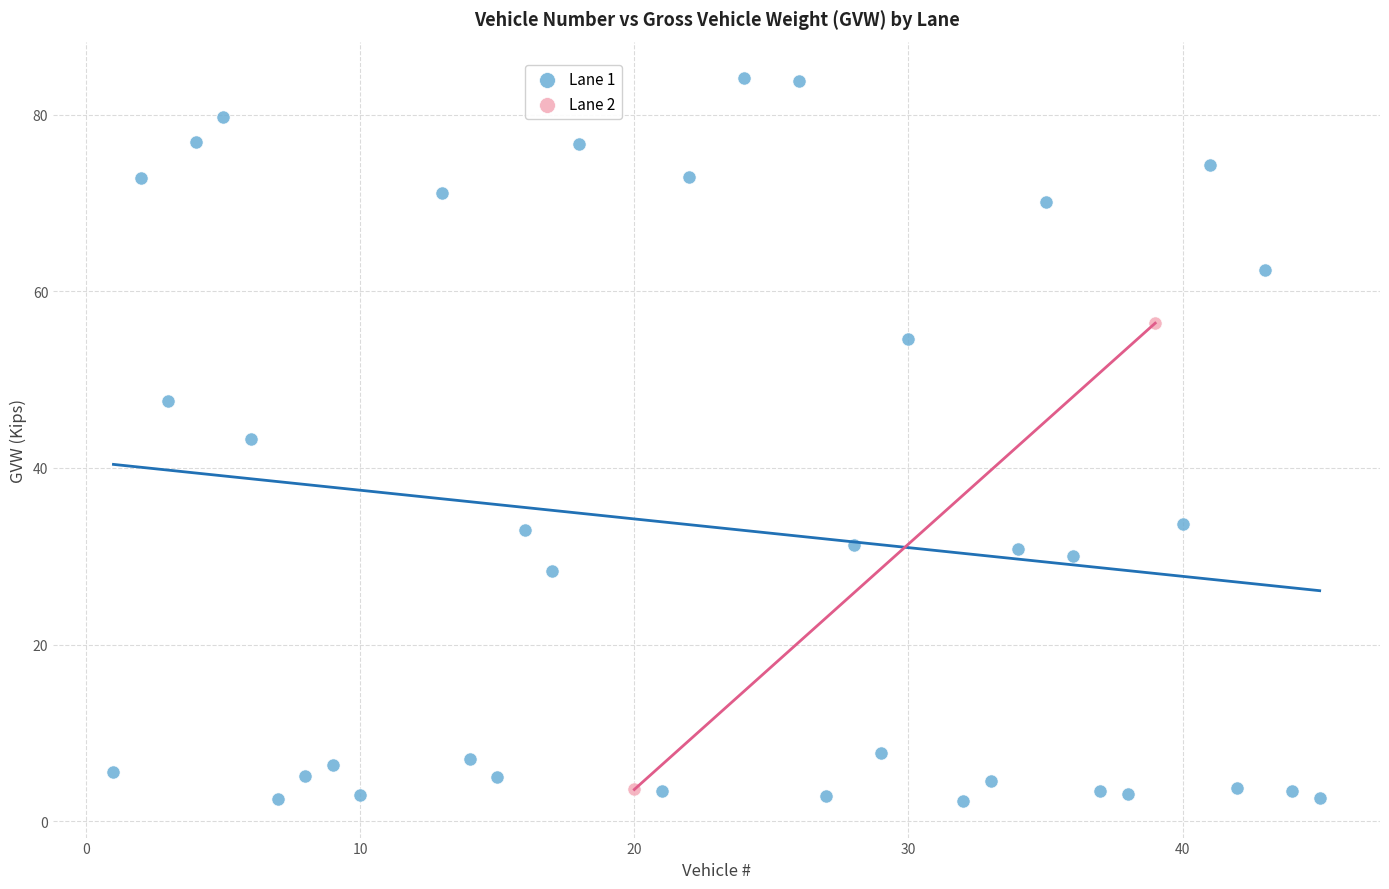

What are all the series names shown in the legend?

Lane 1, Lane 2